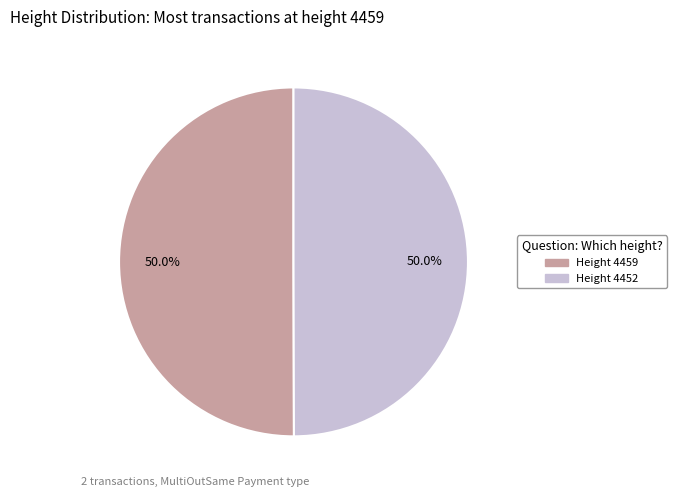

Count the number of slices in the pie.

2